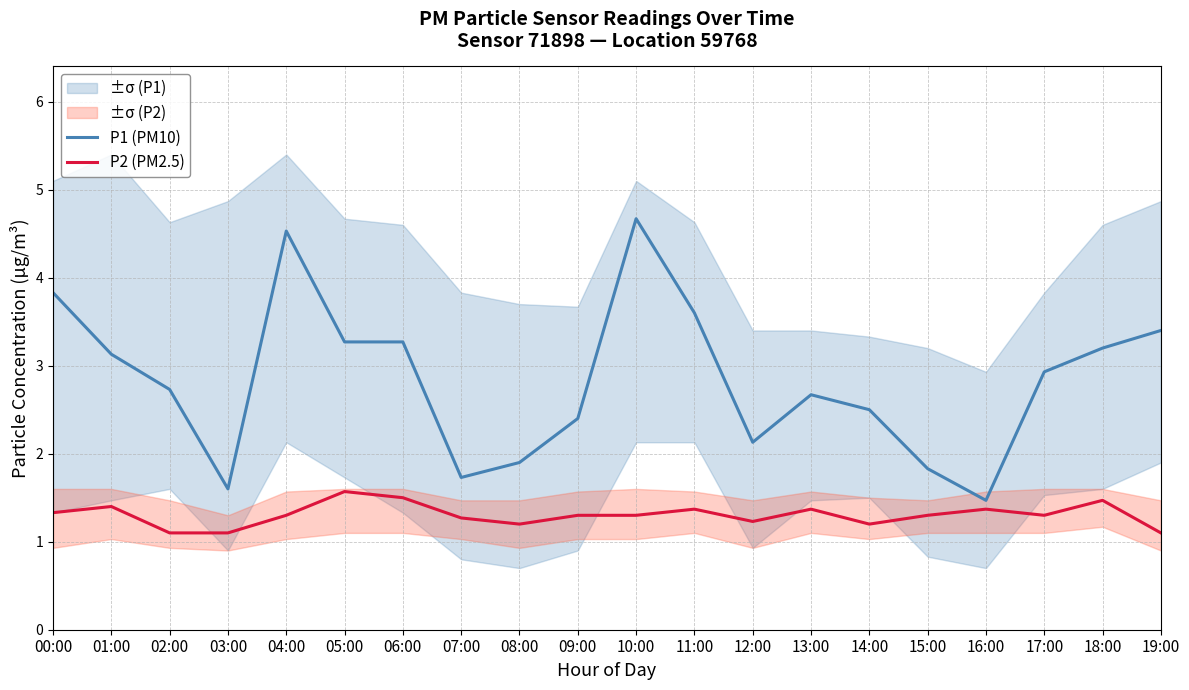

Which series has the widest spread of values?

P1 (PM10)